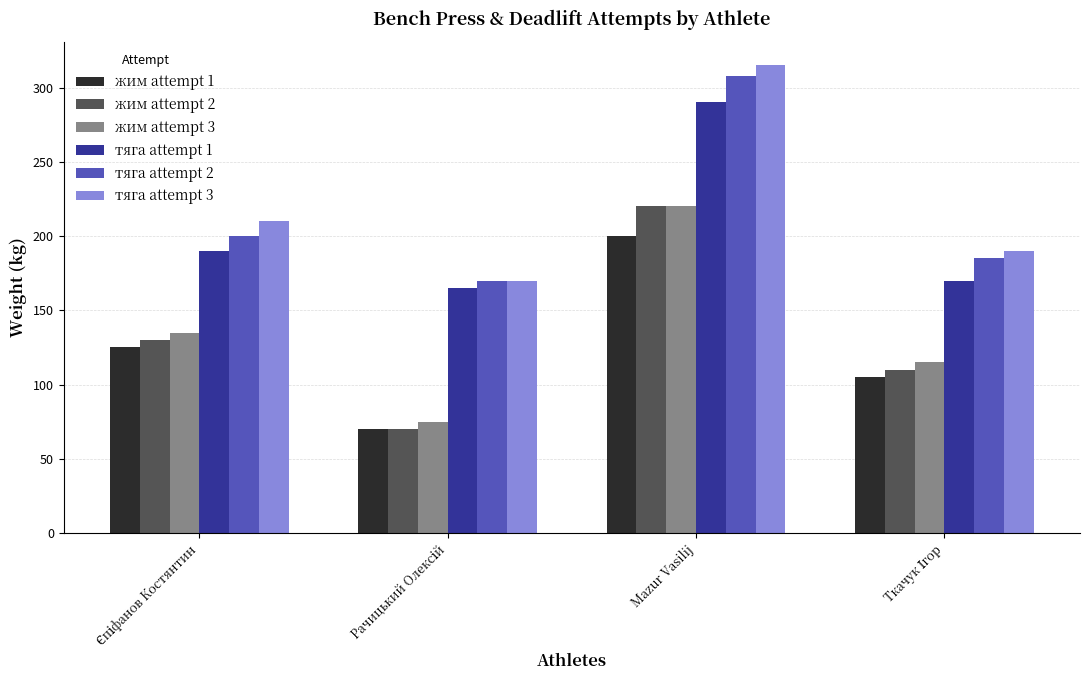

How many bars are there in total?

24